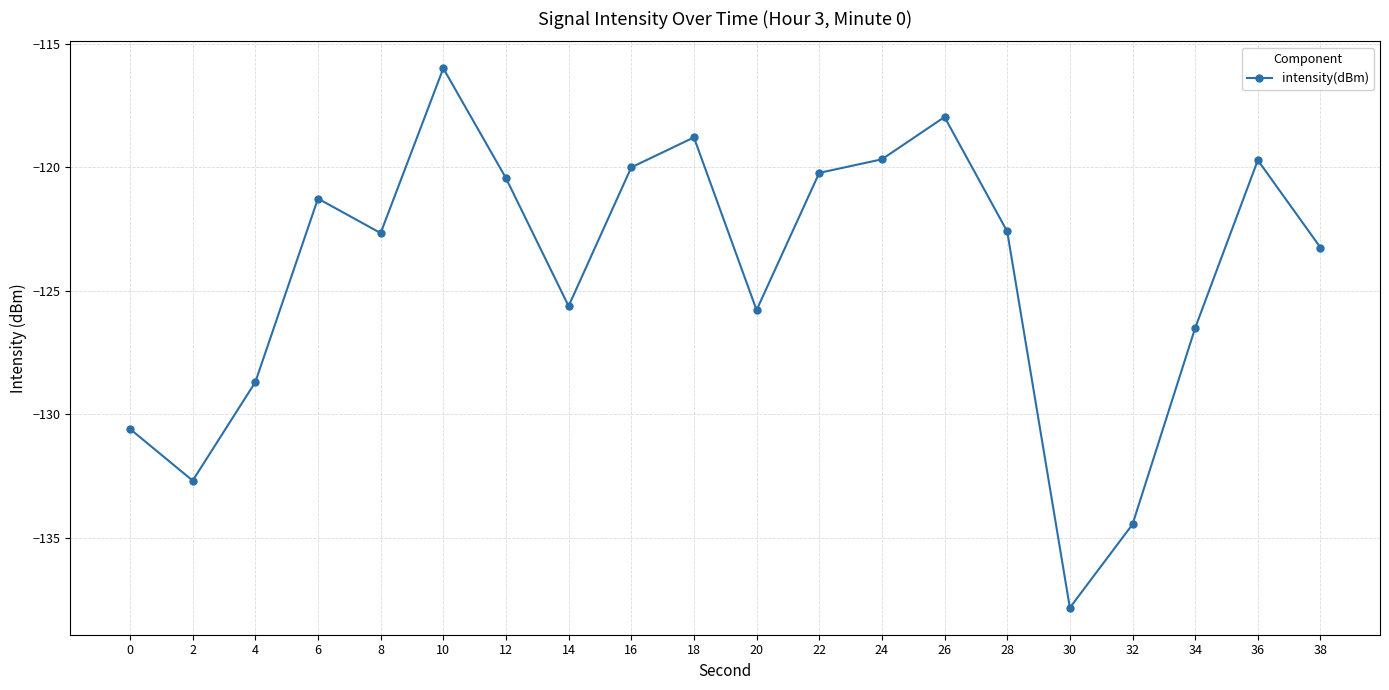

What is the difference between the second highest and second lowest values?

16.5